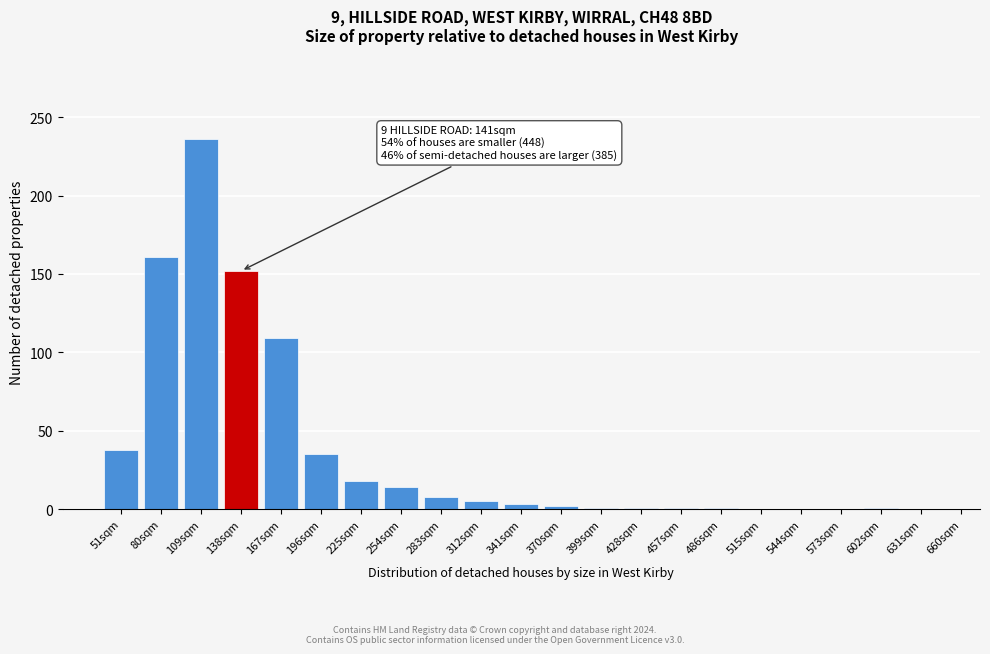

What is the sum of all values?

786